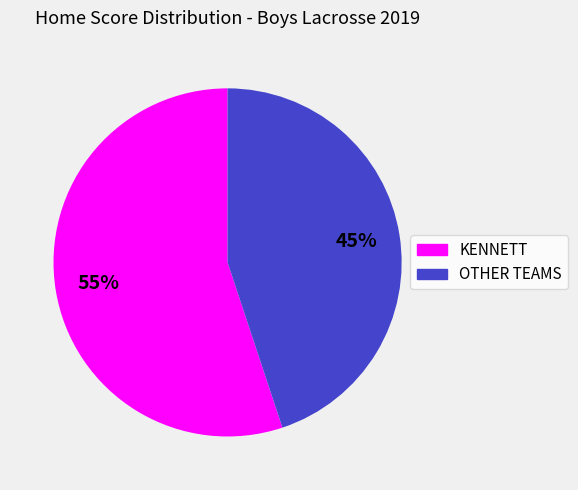

To the nearest percent, what is the average slice percentage?

50%